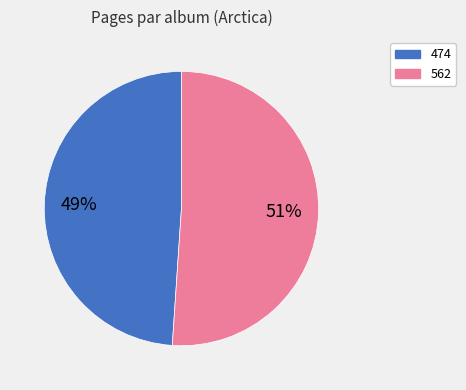

How many segments does this pie chart have?

2